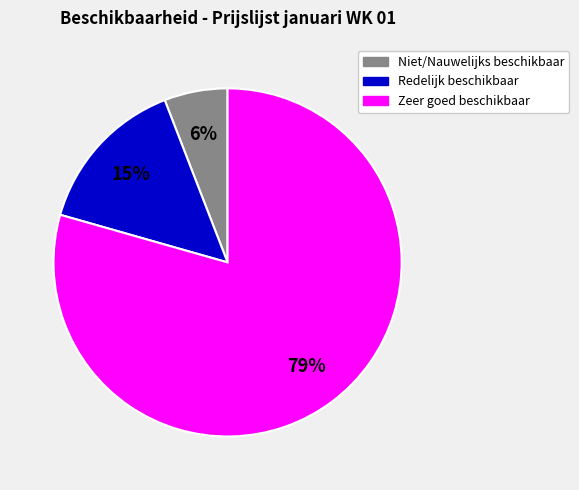

To the nearest percent, what is the average slice percentage?

33%